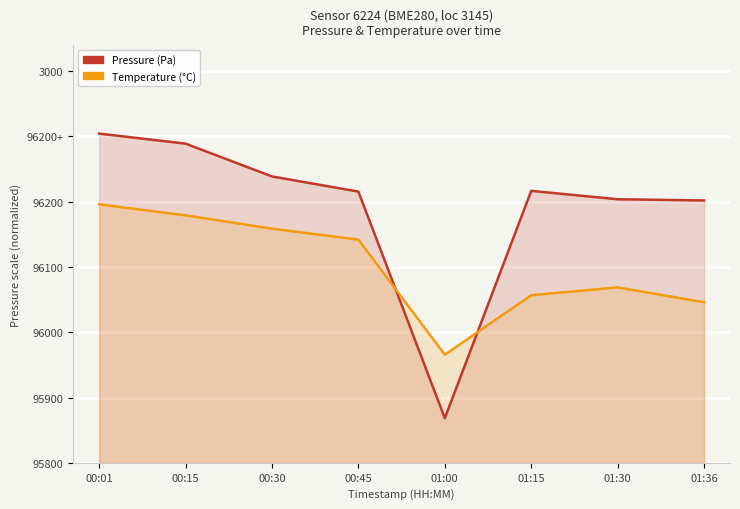

What position from the right is 01:15?

3